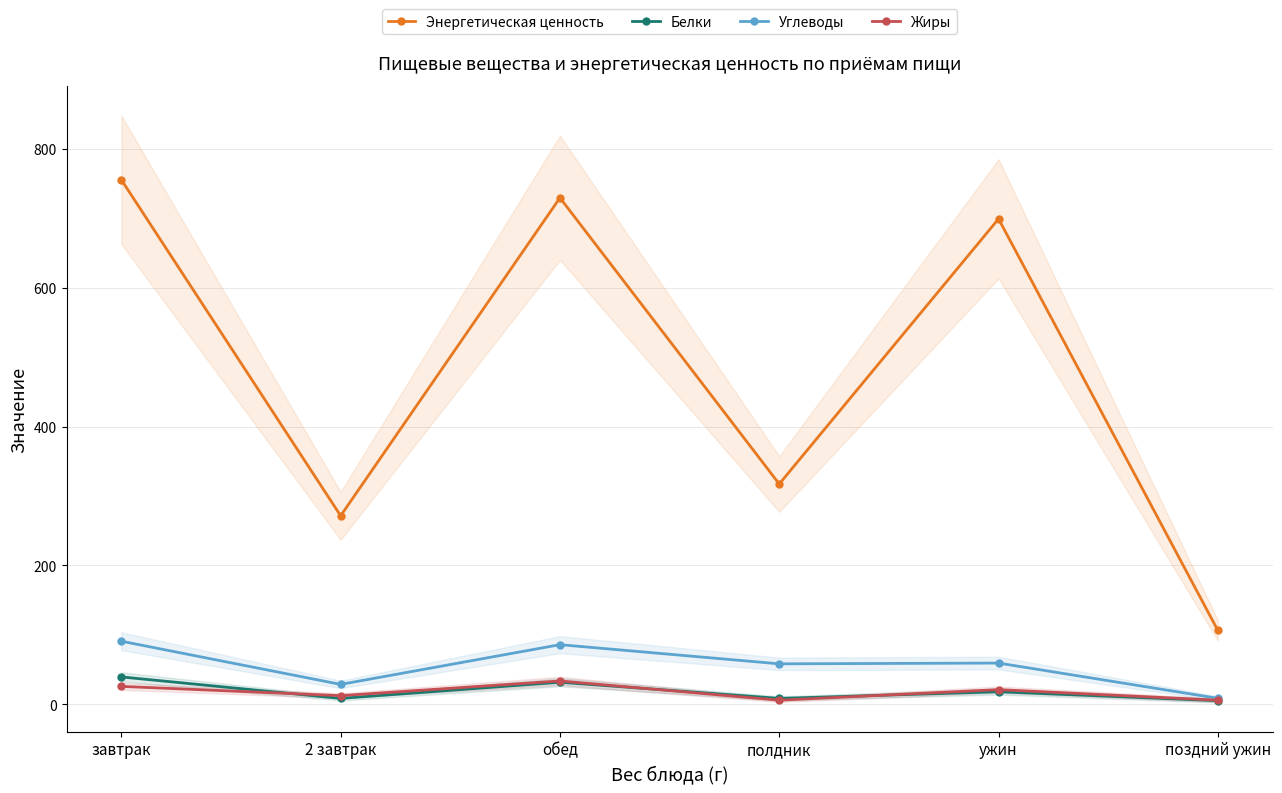

Is the value of Углеводы at полдник greater than the value of Энергетическая ценность at 2 завтрак?

No